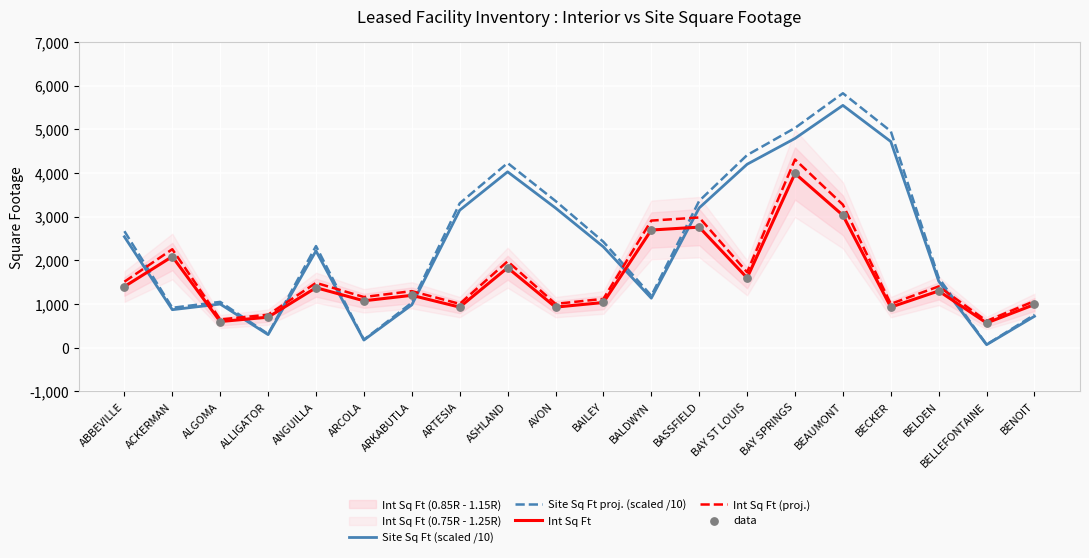

What are all the series names shown in the legend?

Site Sq Ft (scaled /10), Site Sq Ft proj. (scaled /10), Int Sq Ft, Int Sq Ft (proj.), data